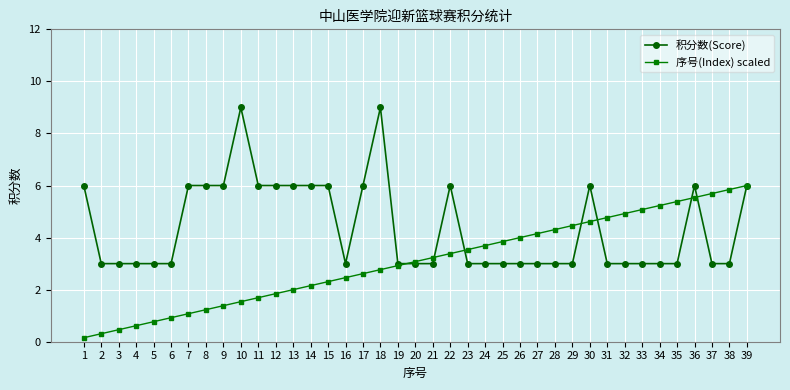

What is the difference between the highest and lowest values at 3?

2.5